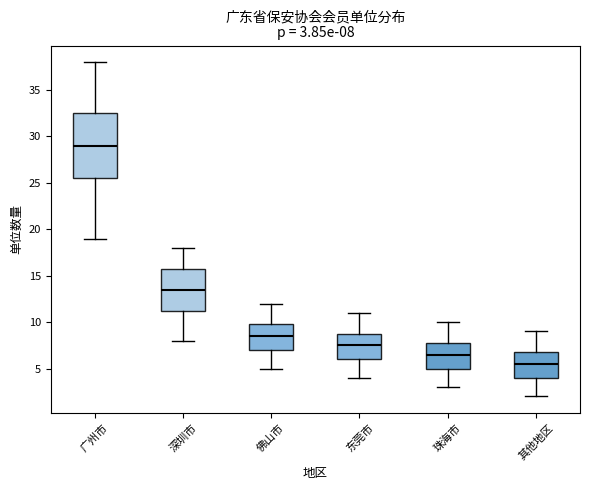

Which box is the tallest, from its lower edge to its upper edge?

广州市